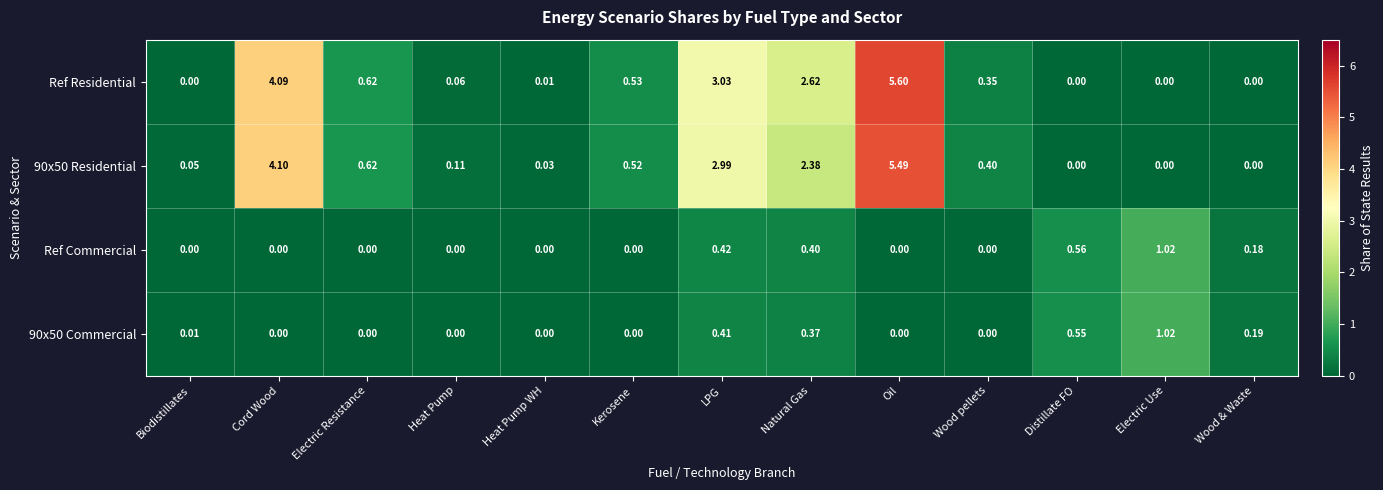

Between Biodistillates and Oil, which series saw the biggest shift?

Ref Residential